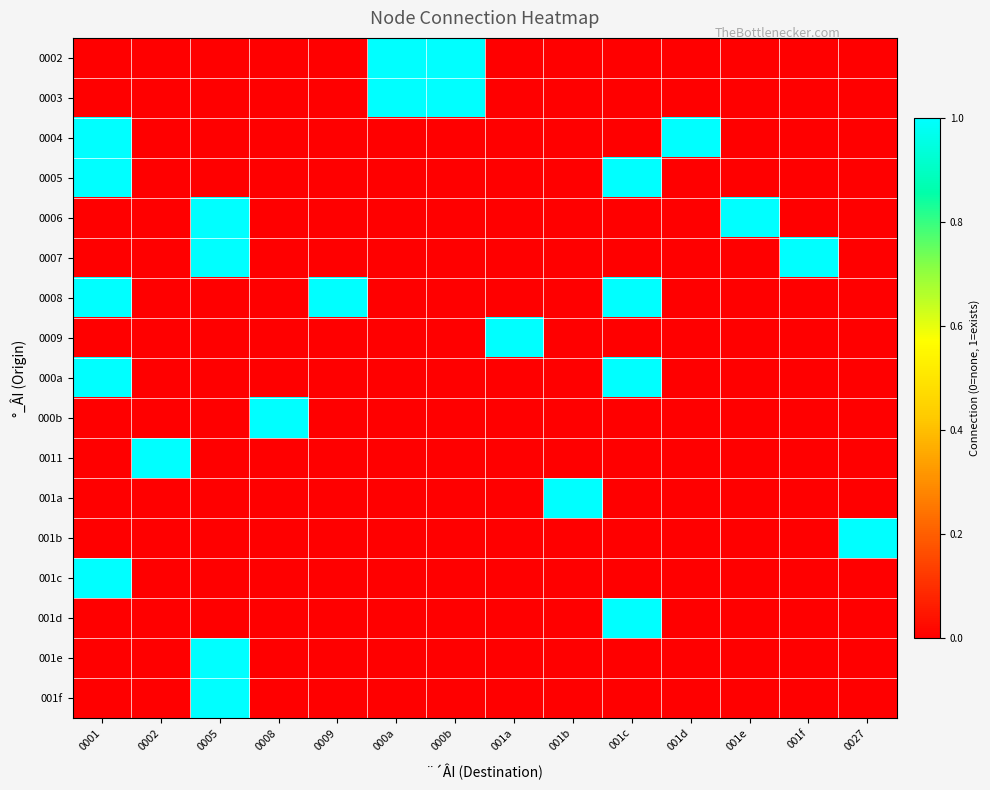

Which series has the largest total across all categories?

0008